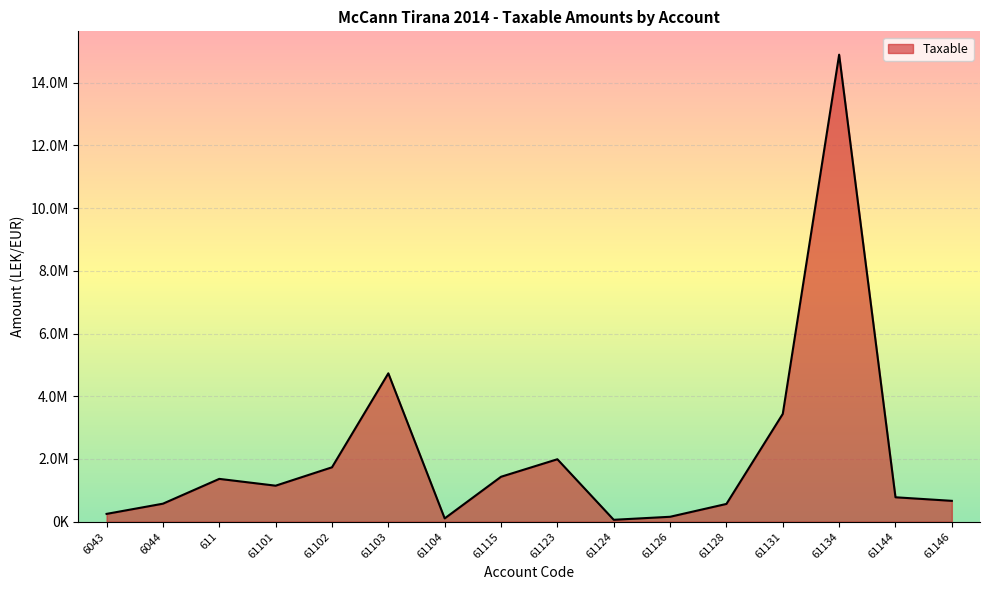

What position from the right is 61128?

5